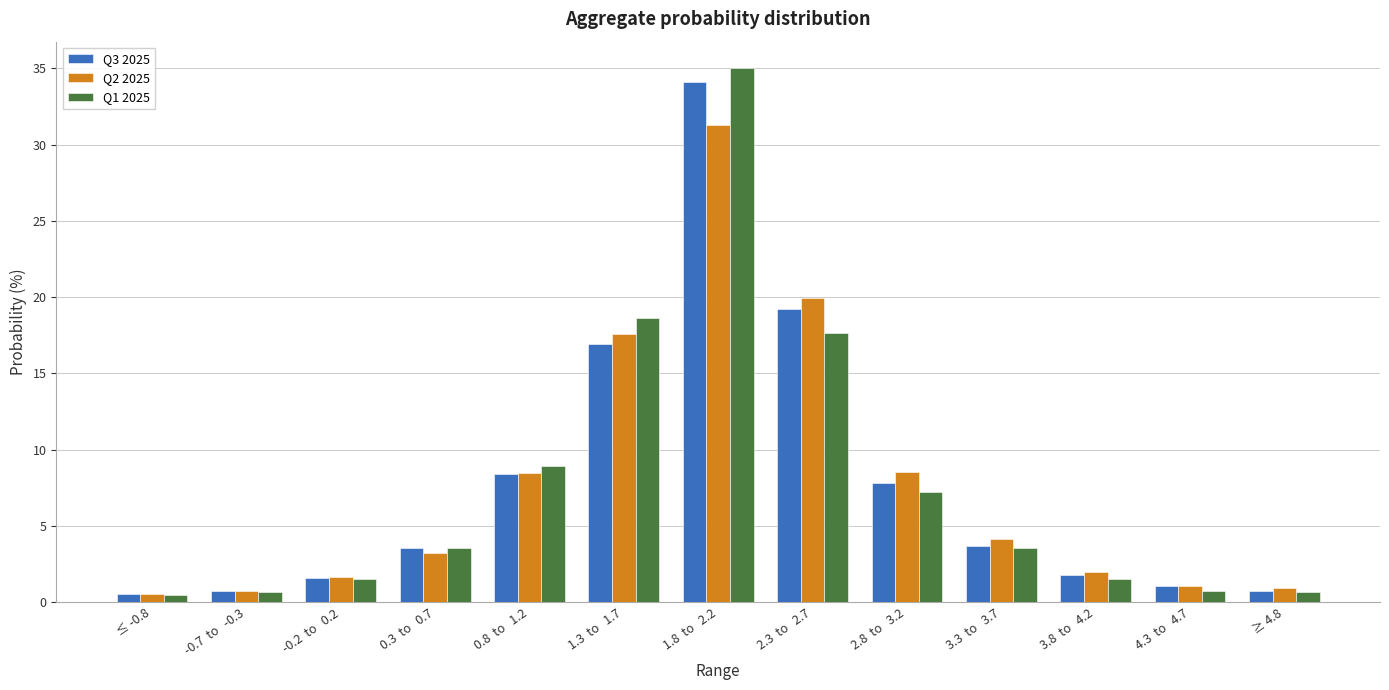

What is the average value of the Q1 2025 series?

7.7